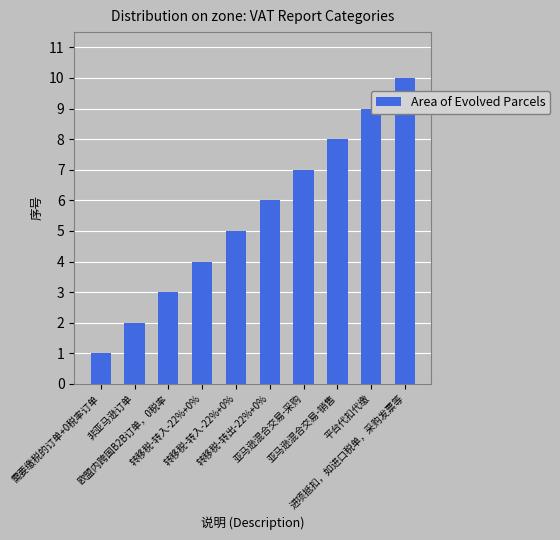

Approximately how many times larger is the value at 亚马逊混合交易-采购 compared to 转移税-转入-22%+0%?

1.4